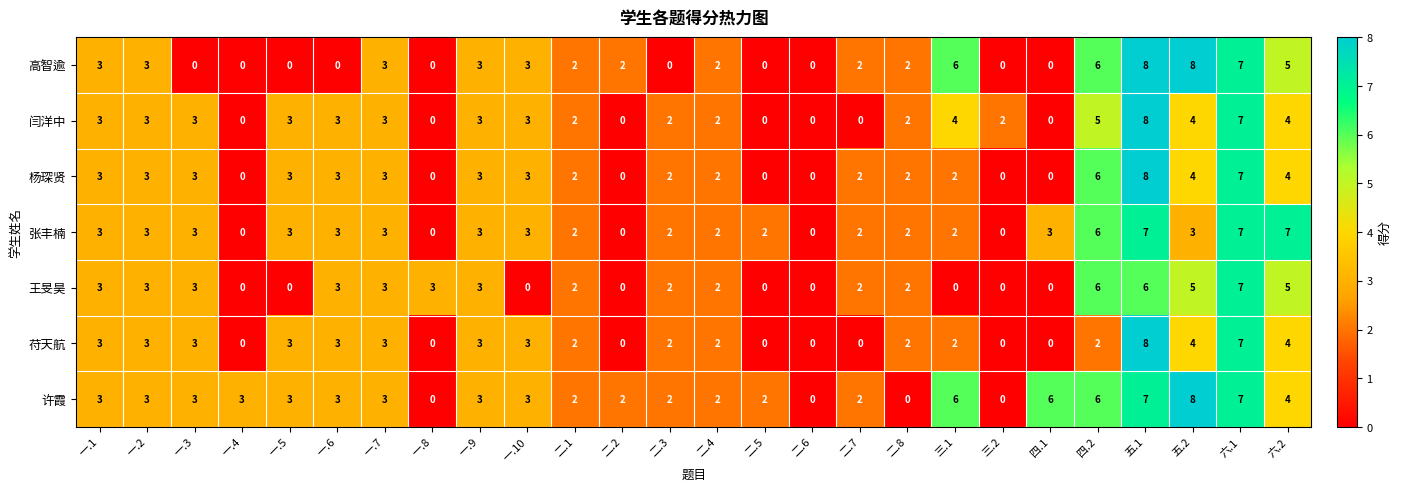

What is the total value across all series at 二.8?

12